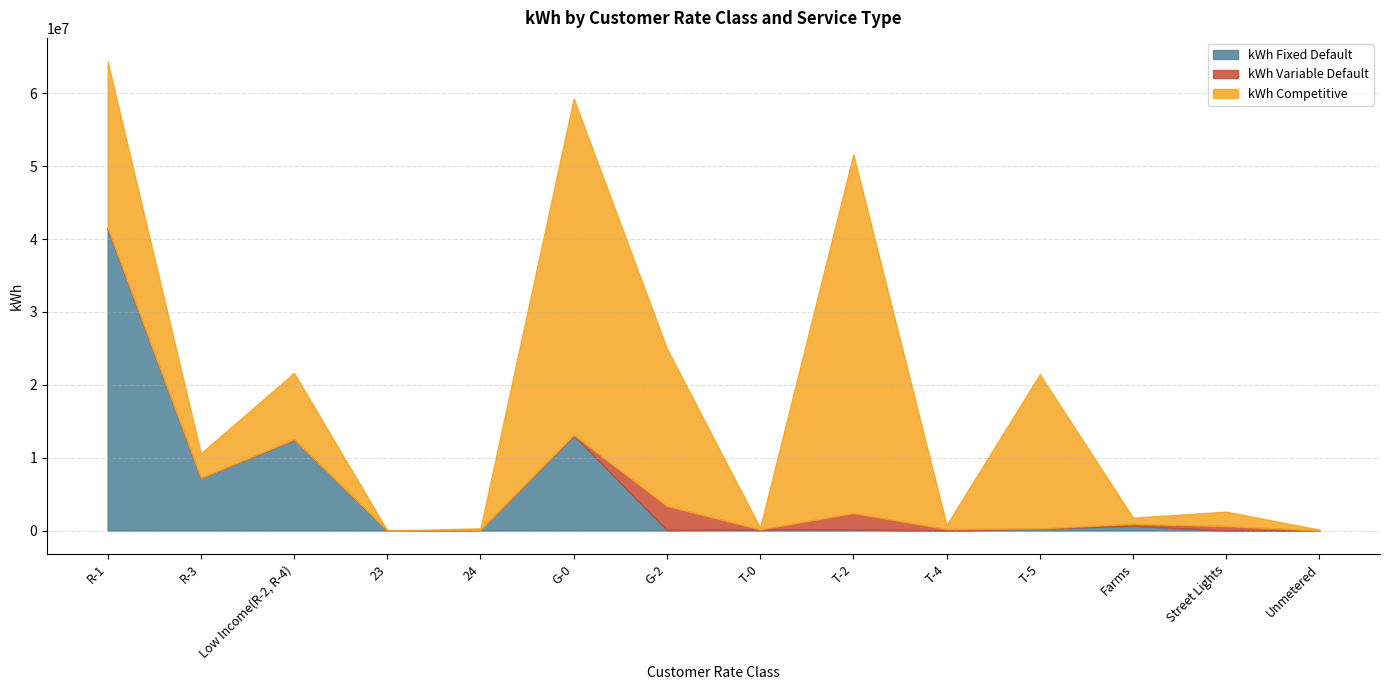

What is the label of the 6th point from the left?

G-0